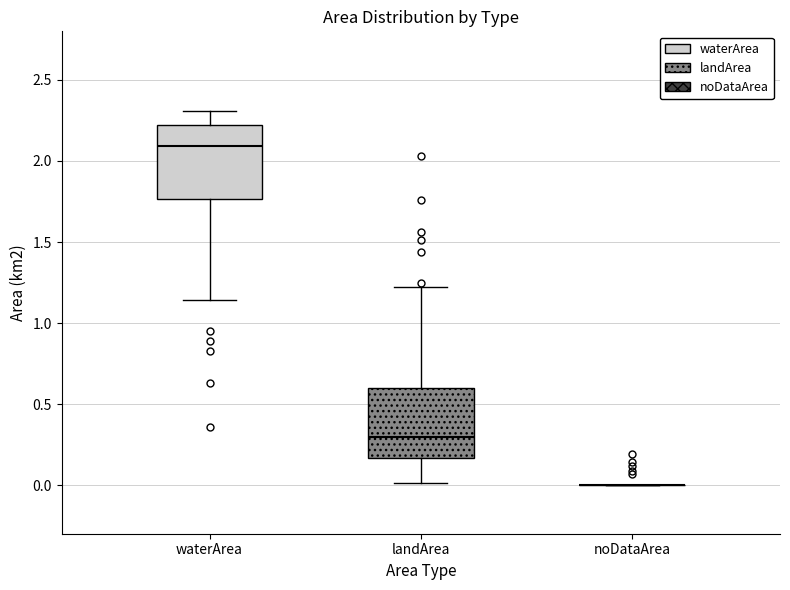

Reading left to right, transcribe this box plot: for each box, give where its median line is, the range the box spans, and where its two whiskers end, as read against the y-axis. The values are not printed on the chart, so give them approximately, as read against the axis.

waterArea: median 2.10, box 1.75 to 2.20, whiskers 1.15 to 2.30
landArea: median 0.30, box 0.15 to 0.60, whiskers 0.00 to 1.20
noDataArea: box collapsed to a line at 0.00, whiskers 0.00 to 0.00